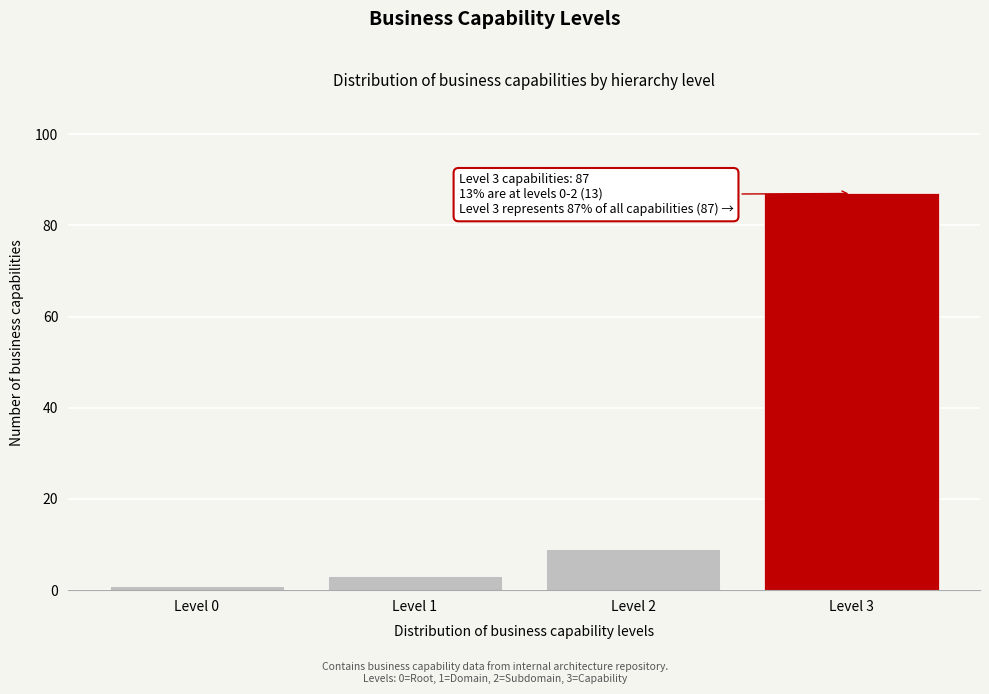

Reading right to left, list all the values displayed in this chart.

Level 3=87	Level 2=9	Level 1=3	Level 0=1